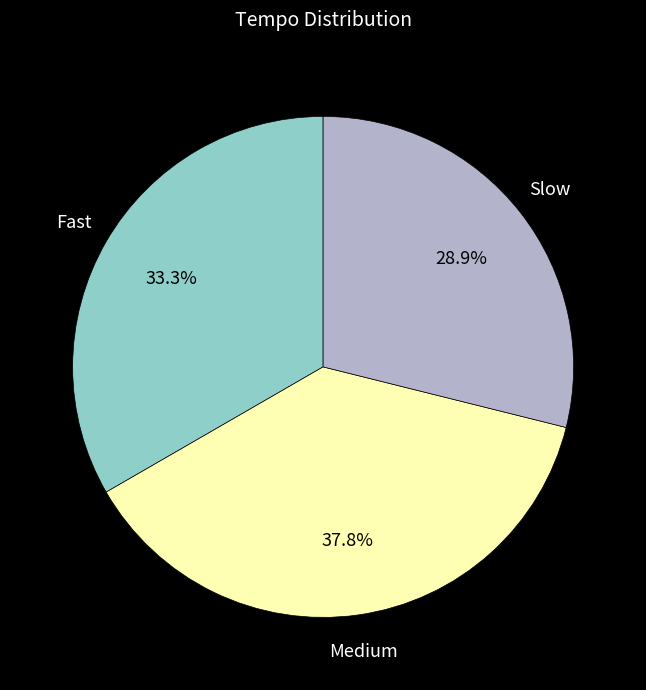

Is there a majority slice in this chart?

No